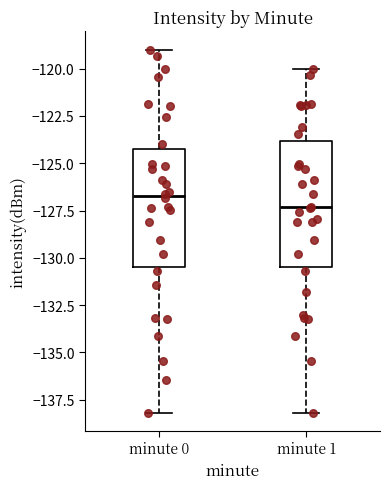

Which box has the highest median line?

minute 0